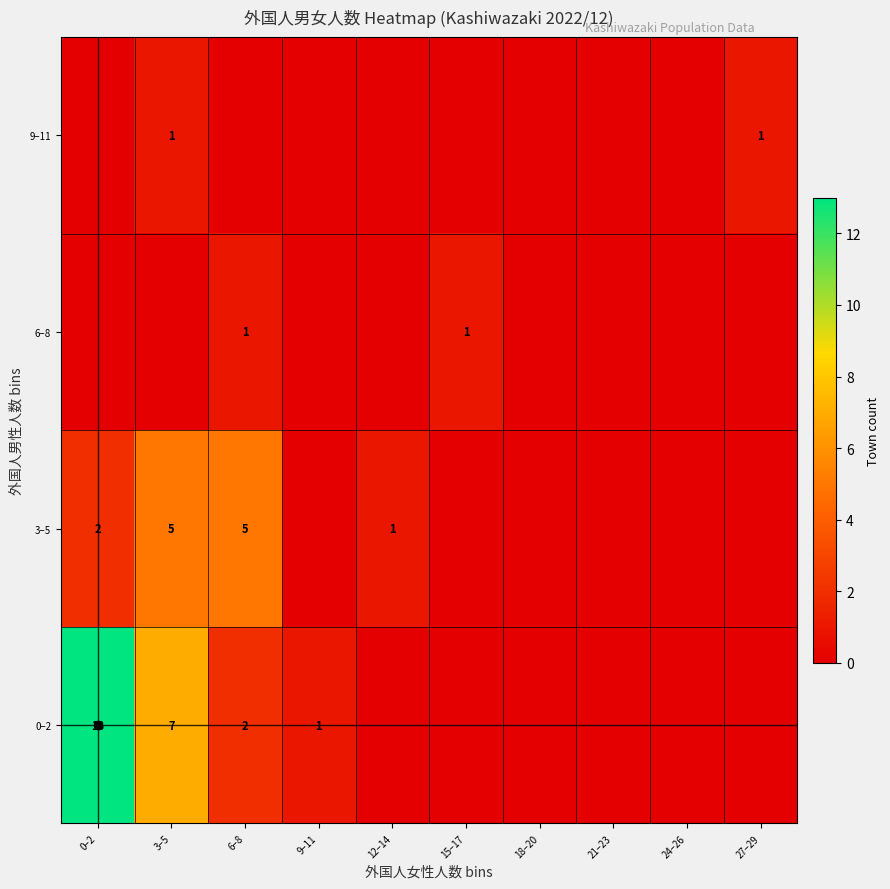

At which category is the sum across all series the highest?

0–2